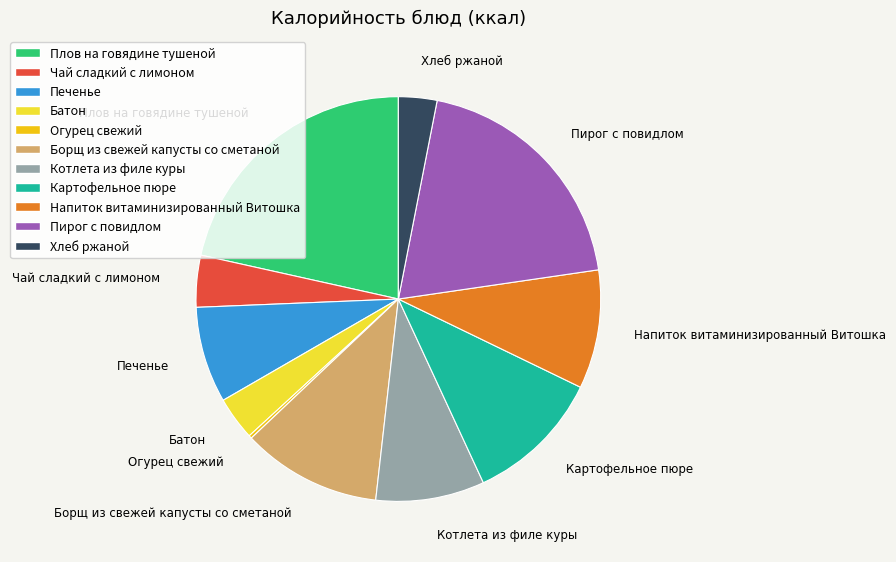

What is the largest slice in the pie chart?

Плов на говядине тушеной